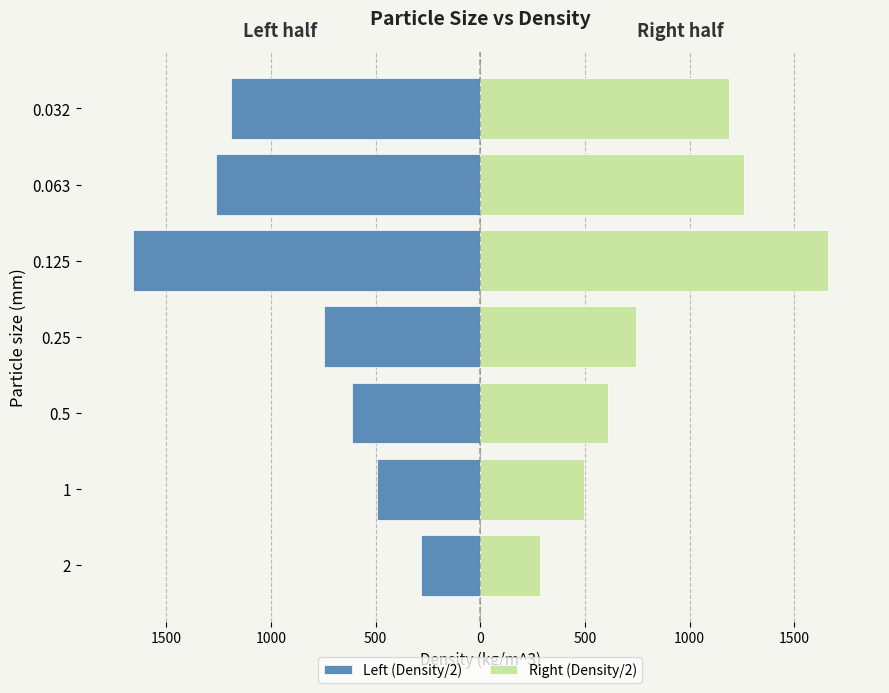

What are all the series names shown in the legend?

Left (Density/2), Right (Density/2)